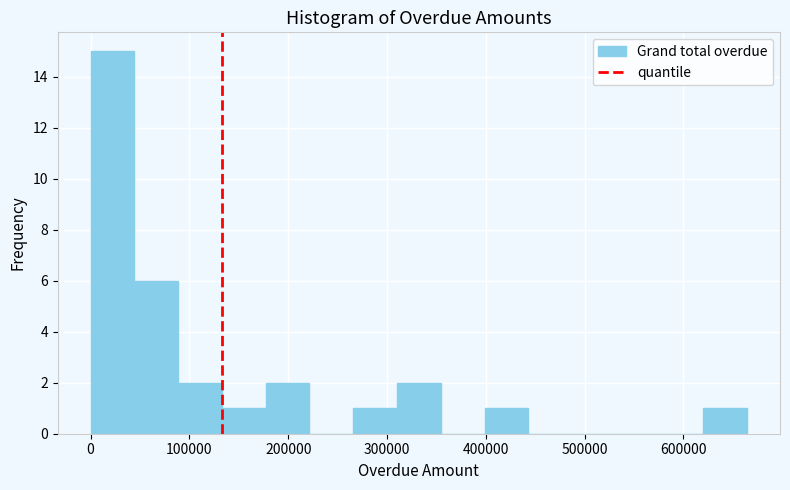

Reading left to right, transcribe this chart: for each bar, give the range it covers on the x-axis and its height. Neither the bar edges nor the heights are printed on the chart, so give them approximately, as read against the axes.

0 to 40000: 15
40000 to 90000: 6
90000 to 130000: 2
130000 to 180000: 1
180000 to 220000: 2
220000 to 270000: 0
270000 to 310000: 1
310000 to 350000: 2
350000 to 400000: 0
400000 to 440000: 1
440000 to 490000: 0
490000 to 530000: 0
530000 to 580000: 0
580000 to 620000: 0
620000 to 660000: 1